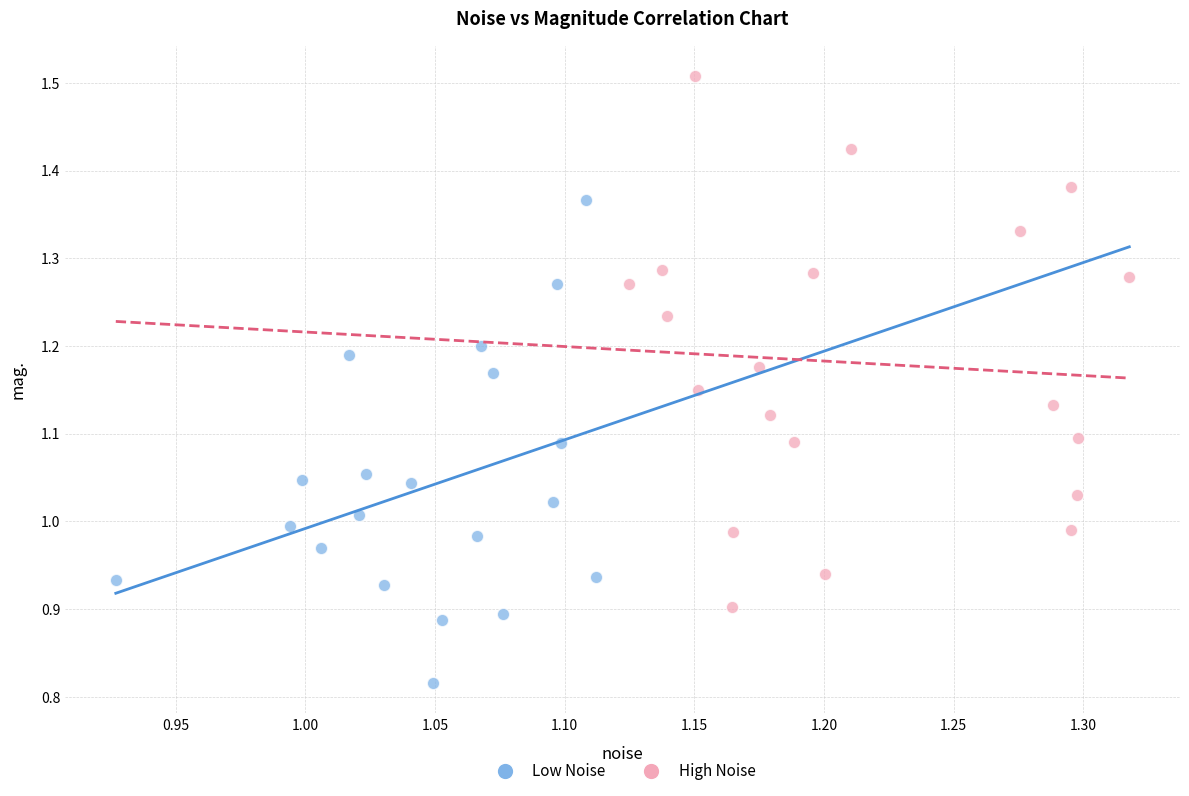

What are all the series names shown in the legend?

Low Noise, High Noise